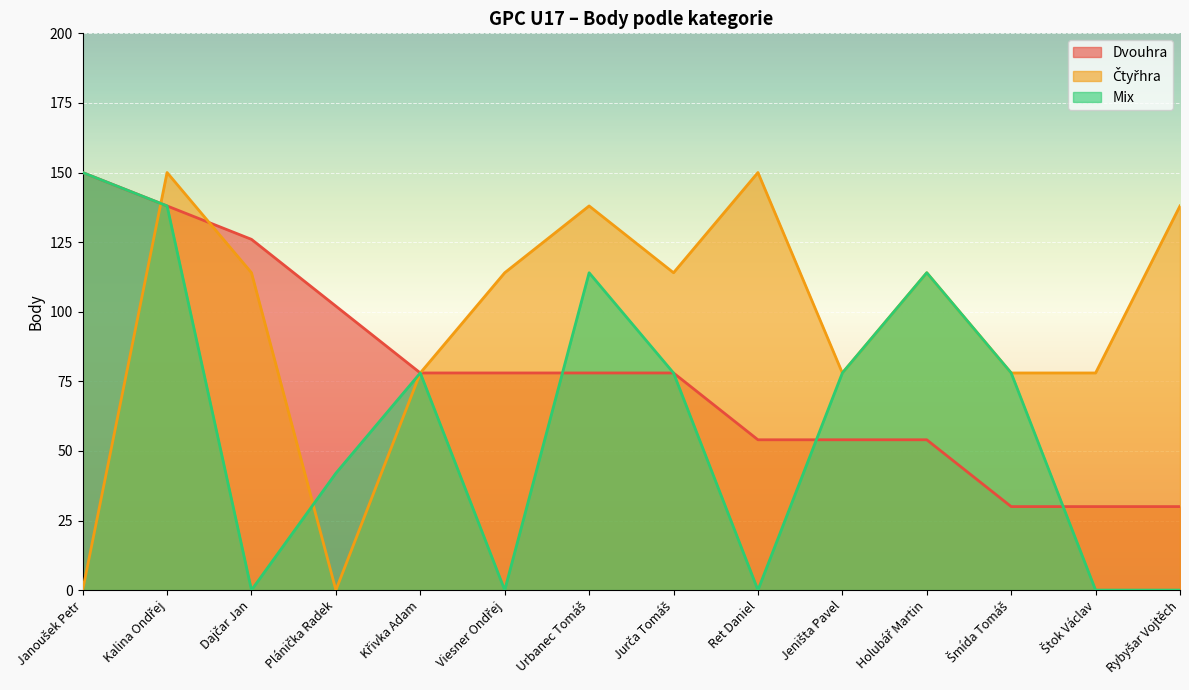

Is the value of Dvouhra at Štok Václav greater than the value of Mix at Šmída Tomáš?

No